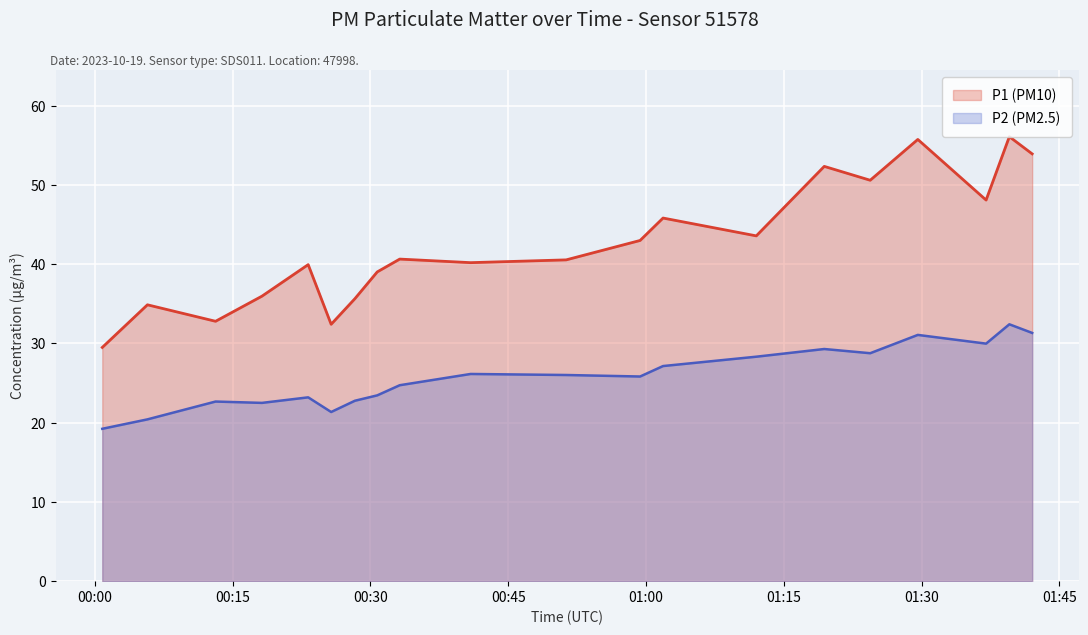

Which series has the largest total across all categories?

P1 (PM10)